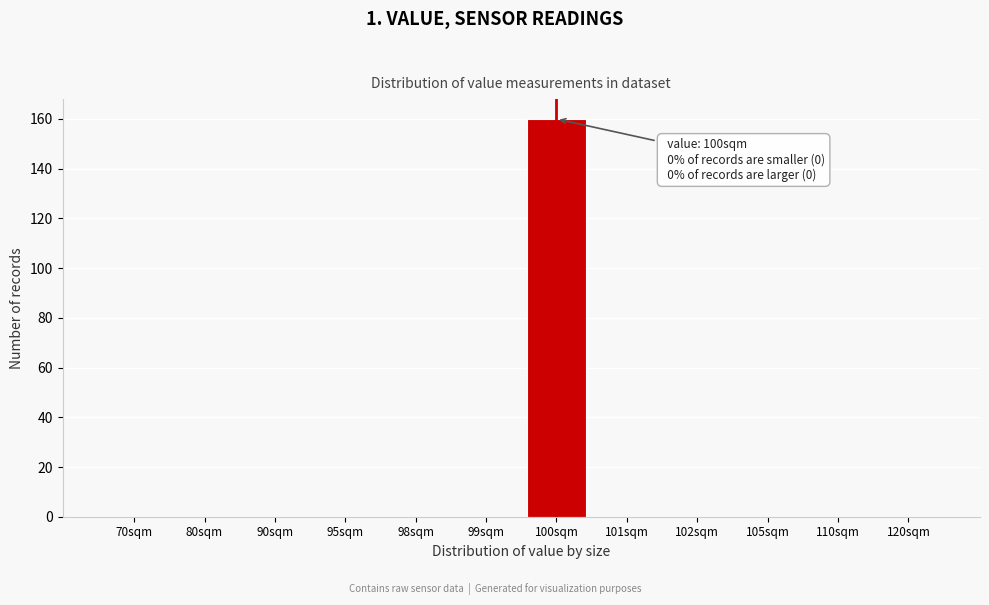

Reading left to right, list all the values displayed in this chart.

70sqm=0	80sqm=0	90sqm=0	95sqm=0	98sqm=0	99sqm=0	100sqm=160	101sqm=0	102sqm=0	105sqm=0	110sqm=0	120sqm=0